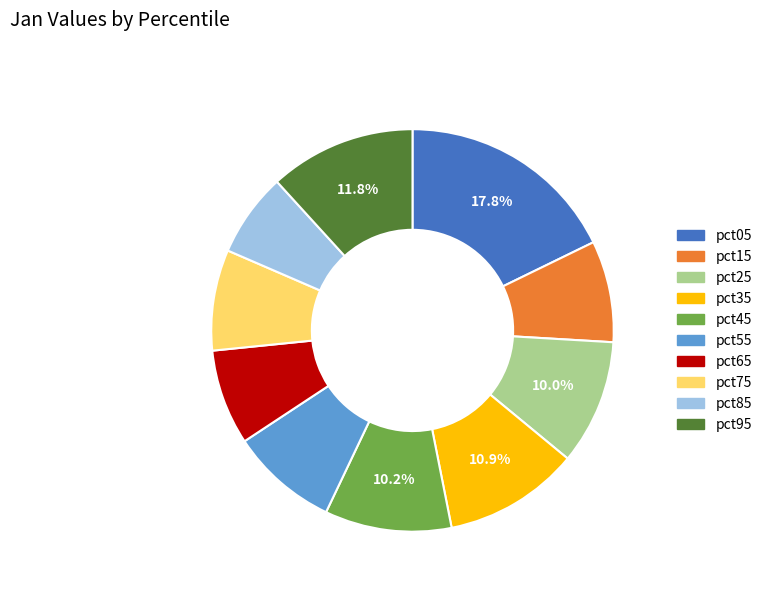

How many segments does this pie chart have?

10